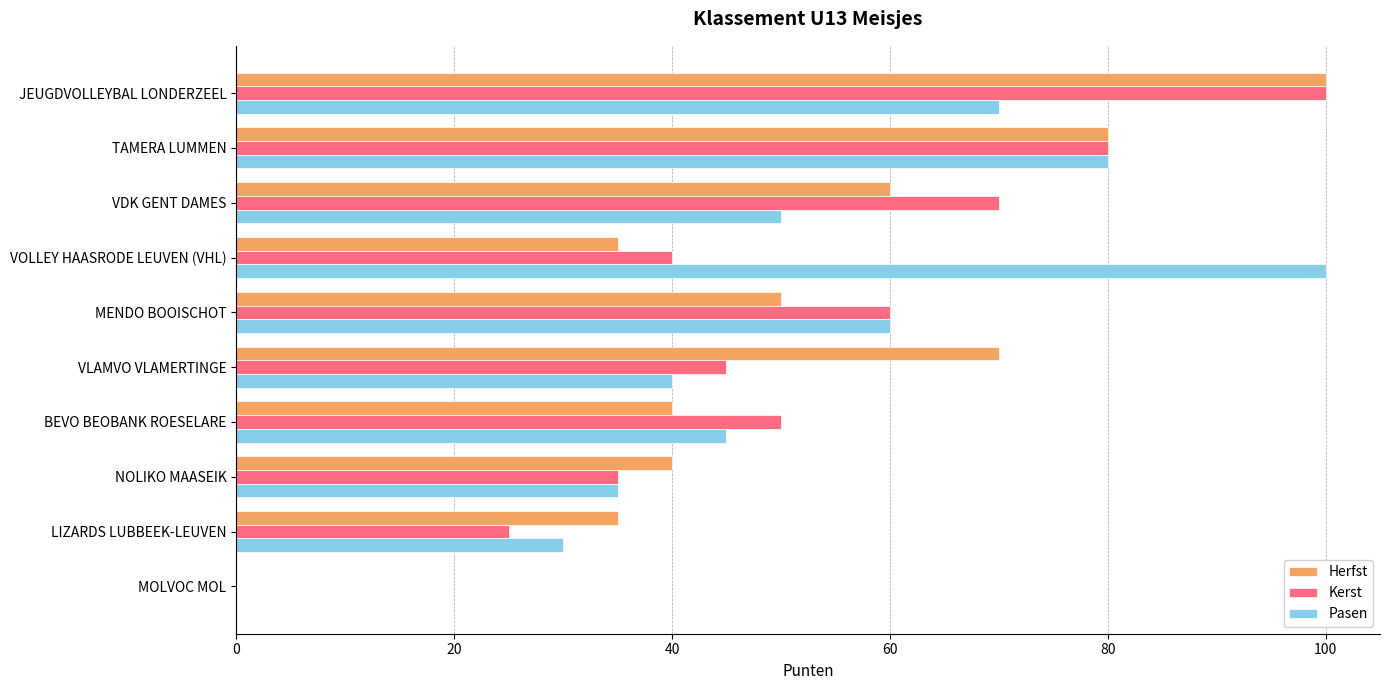

How many values in Pasen are above zero?

9